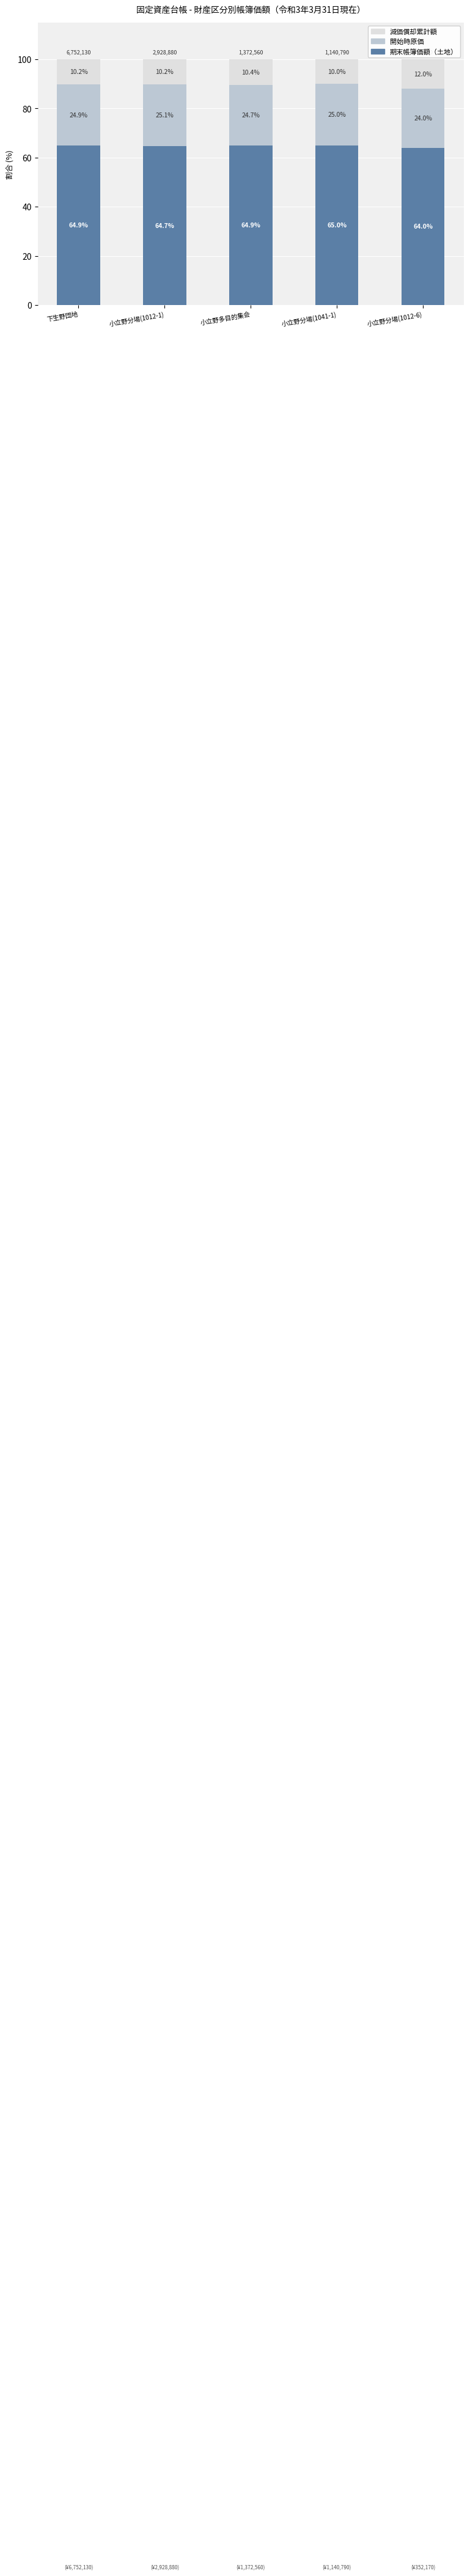

Which category has the highest value in the 期末帳簿価額（土地） series?

小立野分場(1041-1)